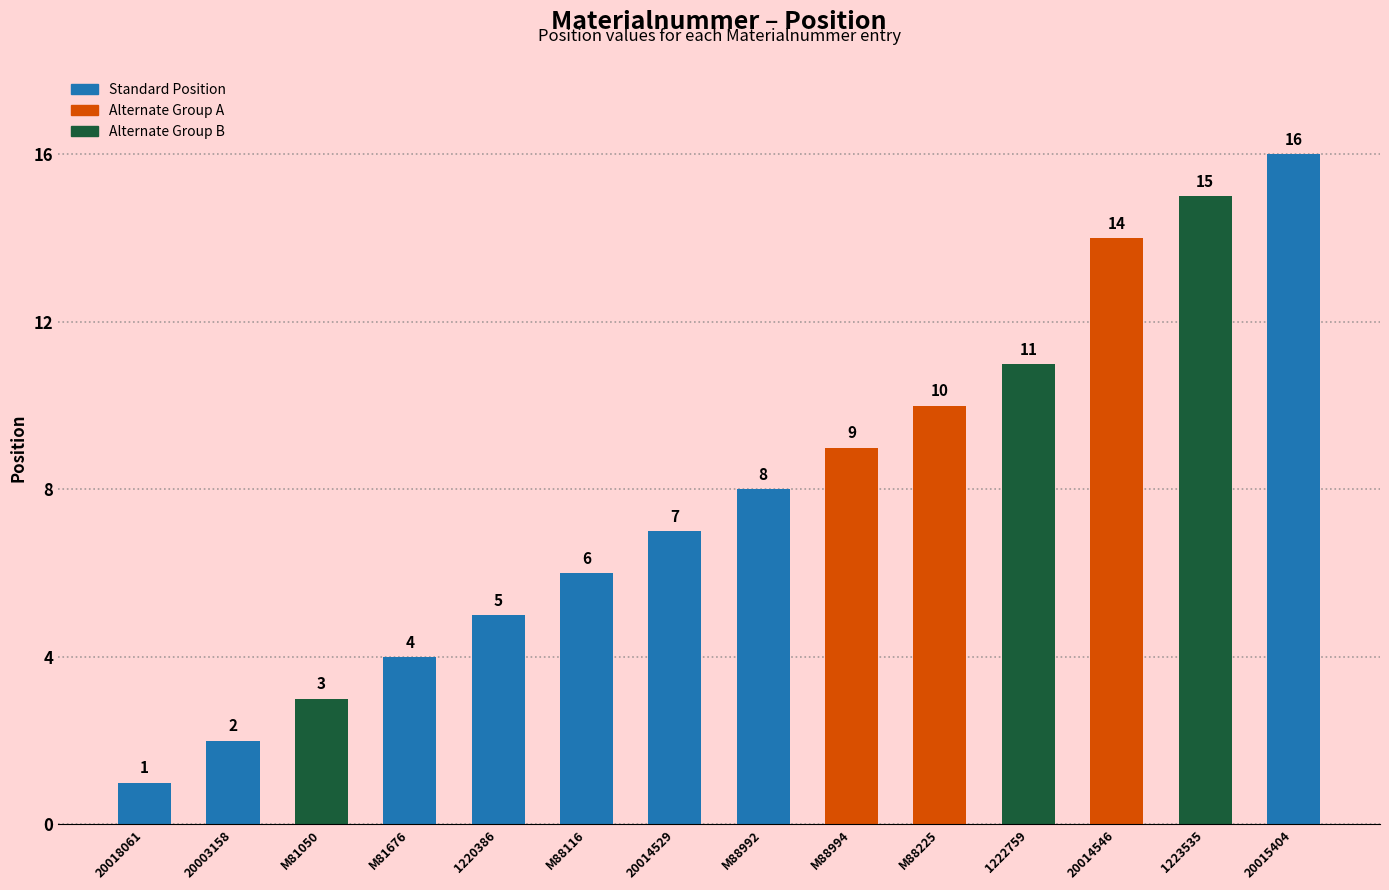

What is the maximum value shown in the chart?

16